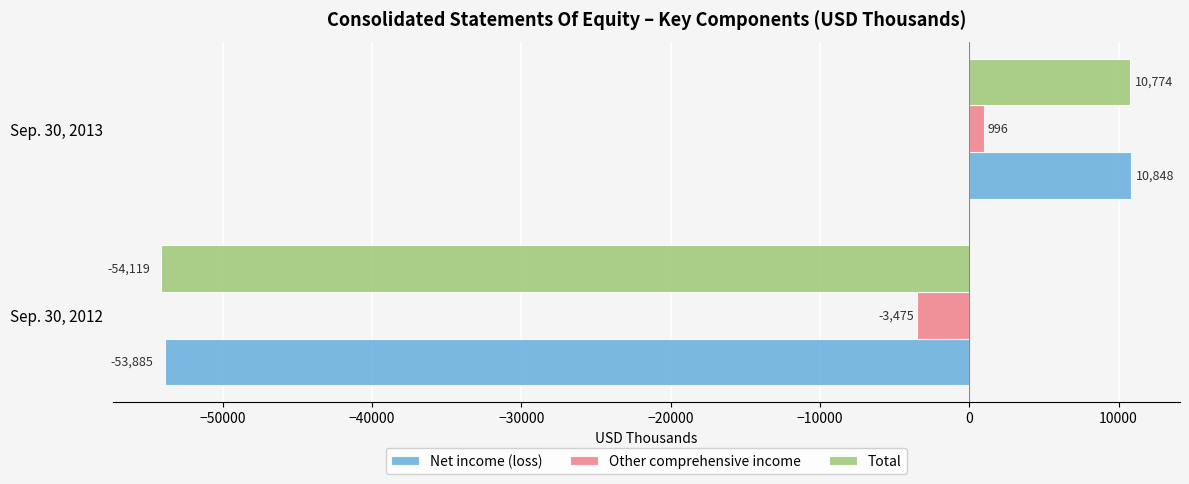

At which category is the sum across all series the highest?

Sep. 30, 2013